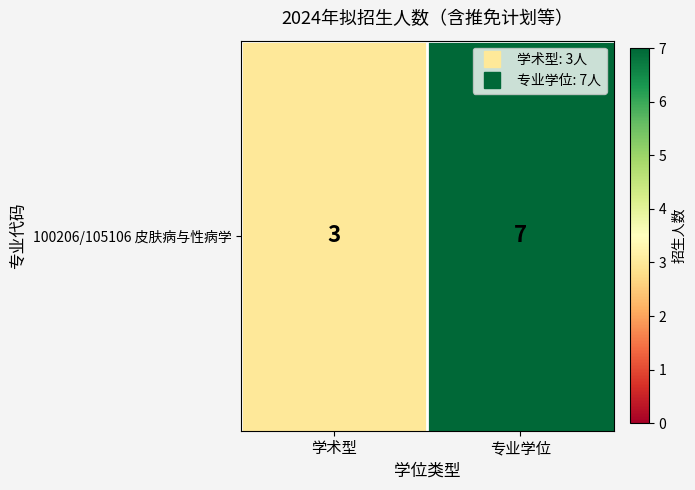

How many series are shown in this chart?

1